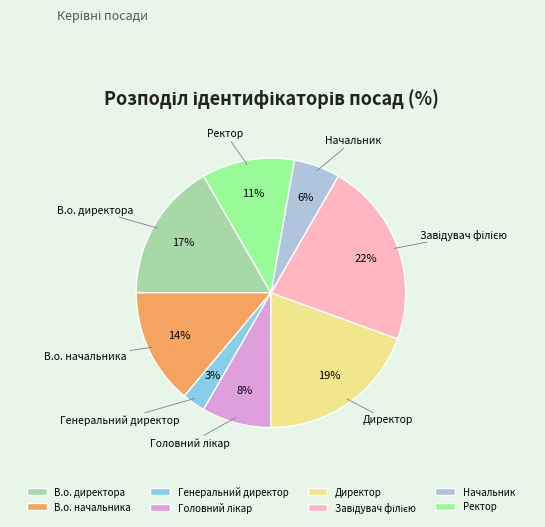

Which slice is the smallest?

Генеральний директор